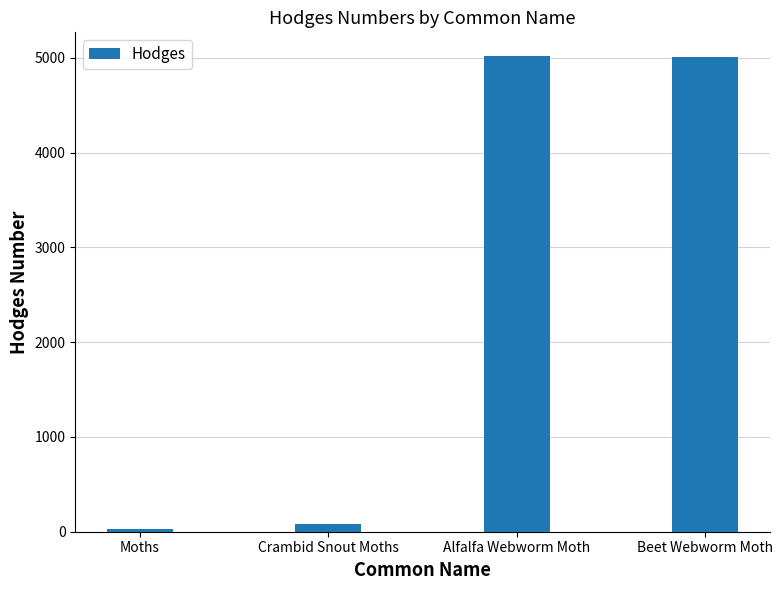

What is the label of the 3rd bar from the left?

Alfalfa Webworm Moth